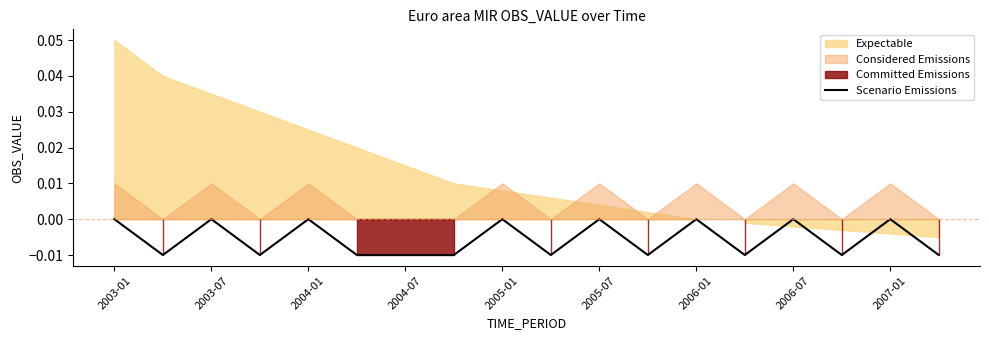

How many lines are shown in the chart?

1